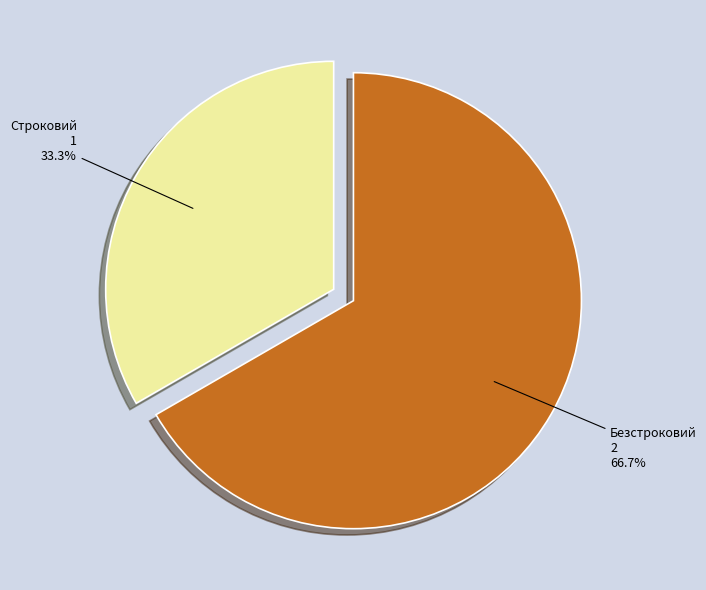

Between Строковий and Безстроковий, which is larger?

Безстроковий